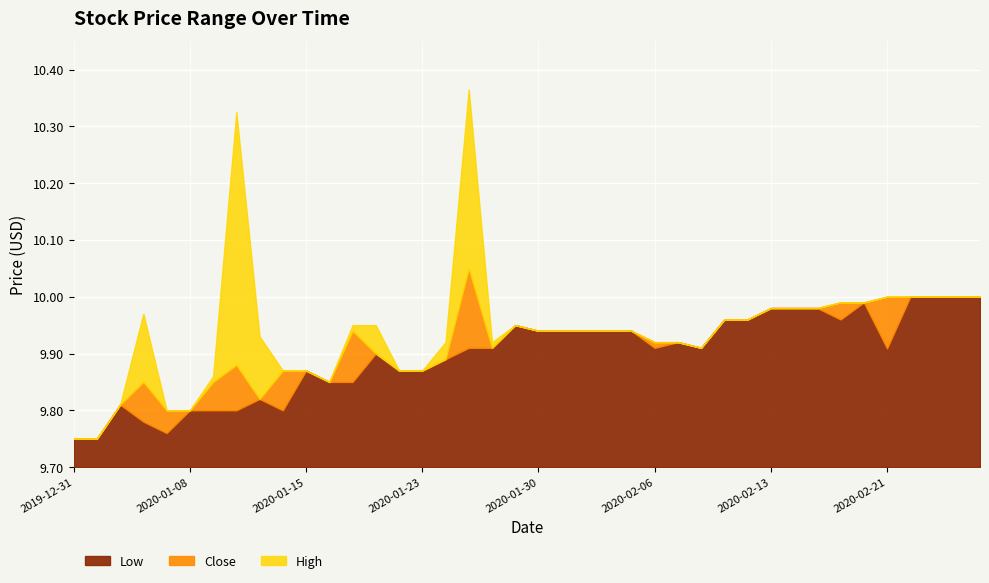

True or false: Close and Low cross at least once.

False